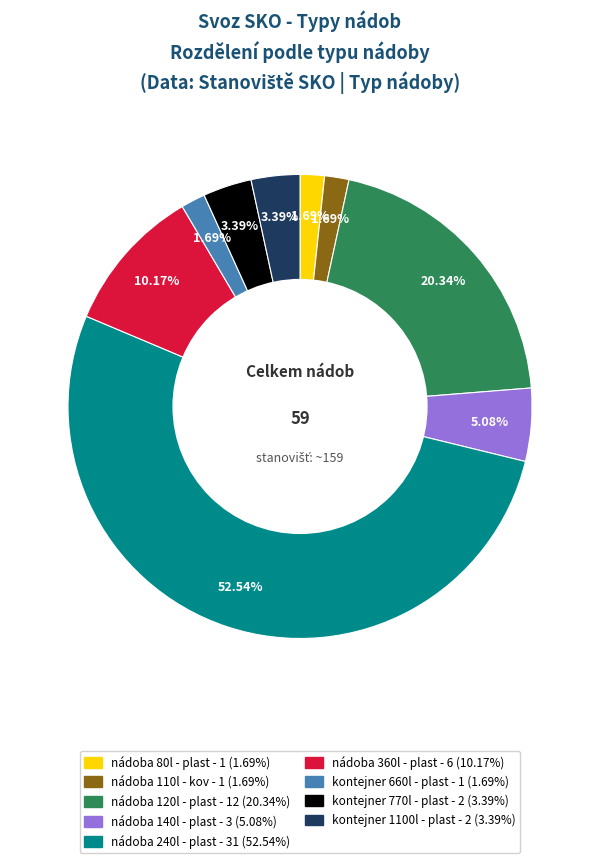

To the nearest percent, what is the difference between the nádoba 110l - kov and nádoba 240l - plast slice percentages?

51%